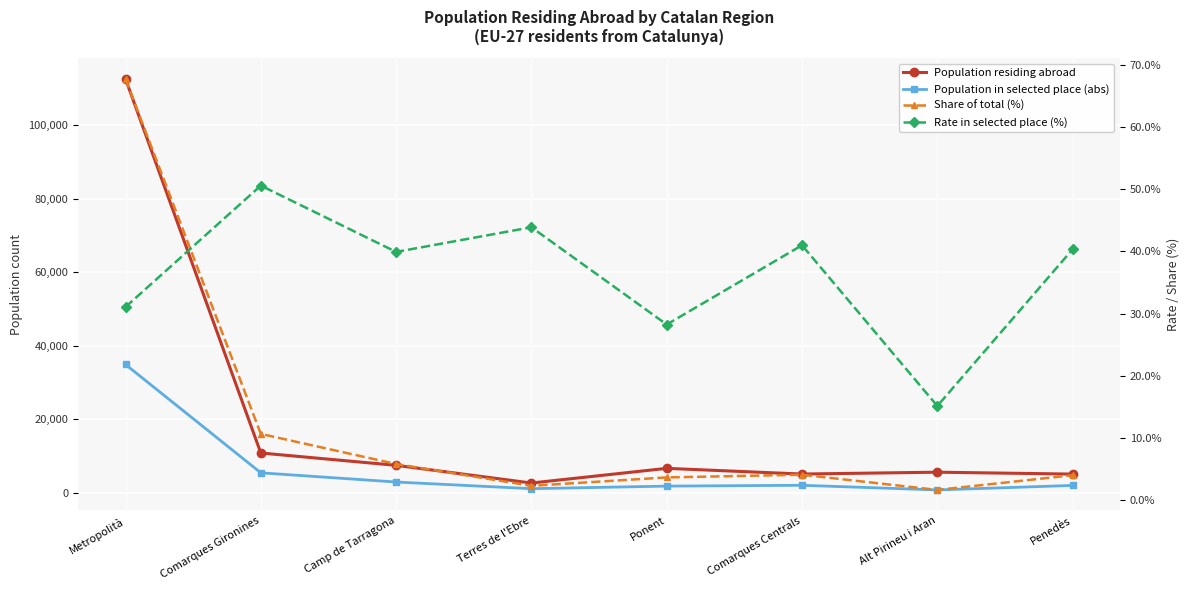

Is this an area chart (filled region under the line)?

No